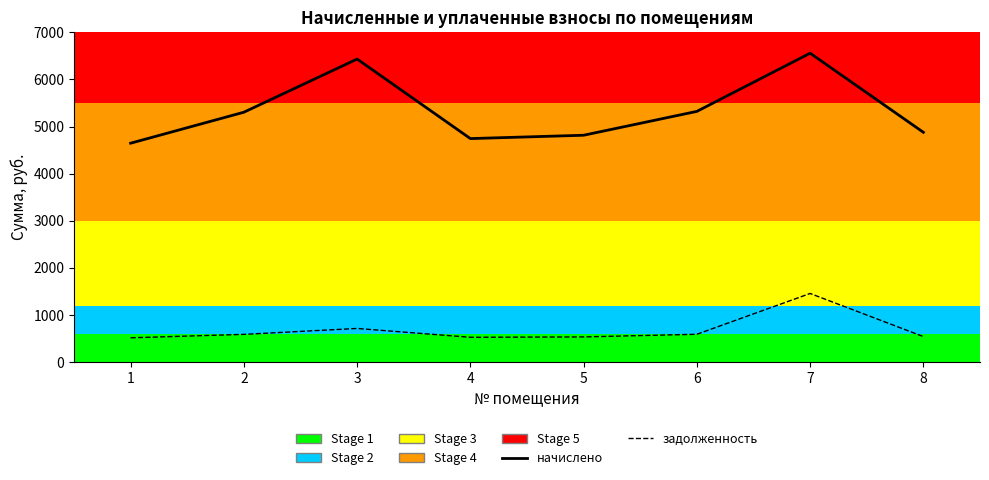

Which category has the lowest value in the начислено series?

1